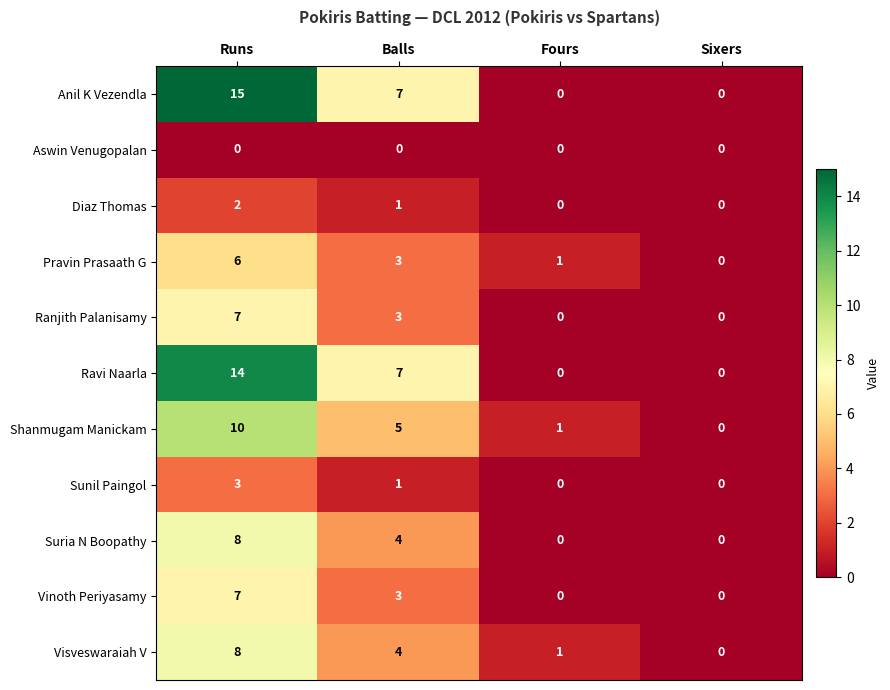

At how many categories does at least one series exceed 4?

2